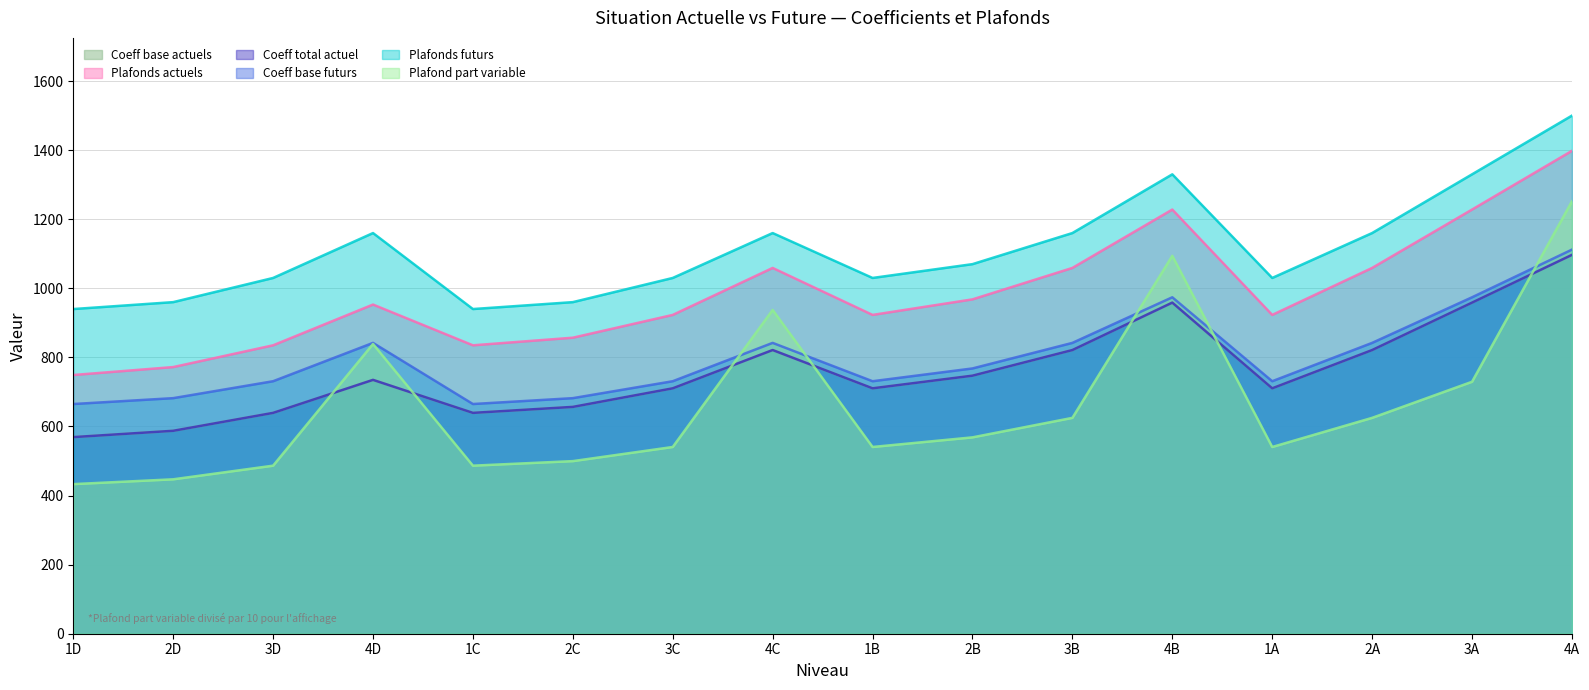

What is the sum of all Coeff base actuels values?

12183.6